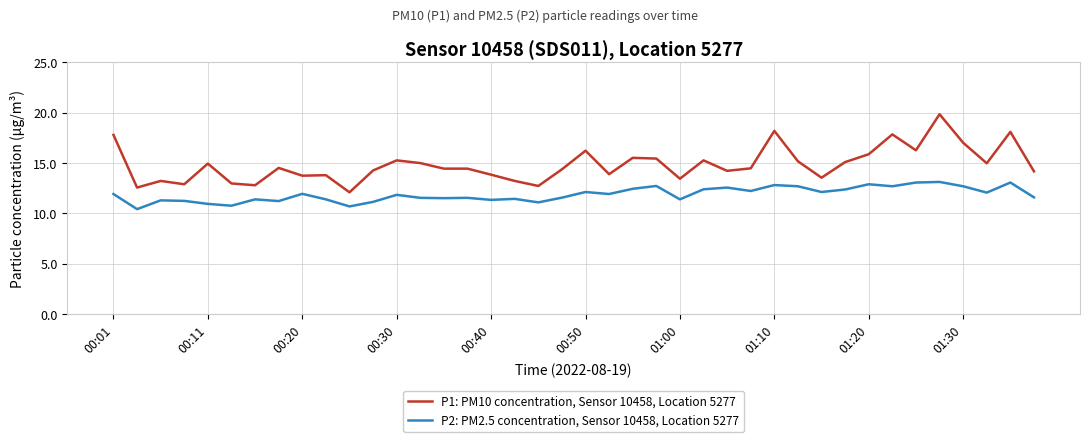

How many series are shown in this chart?

2